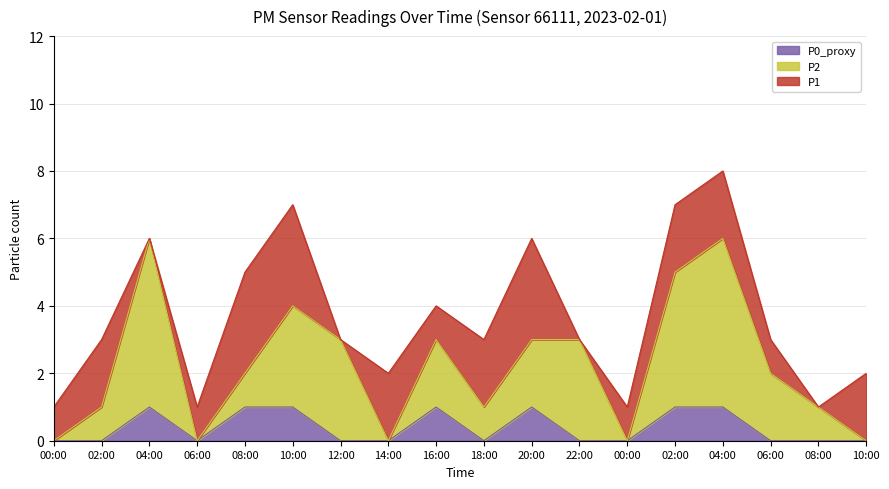

What are all the series names shown in the legend?

P0_proxy, P2, P1